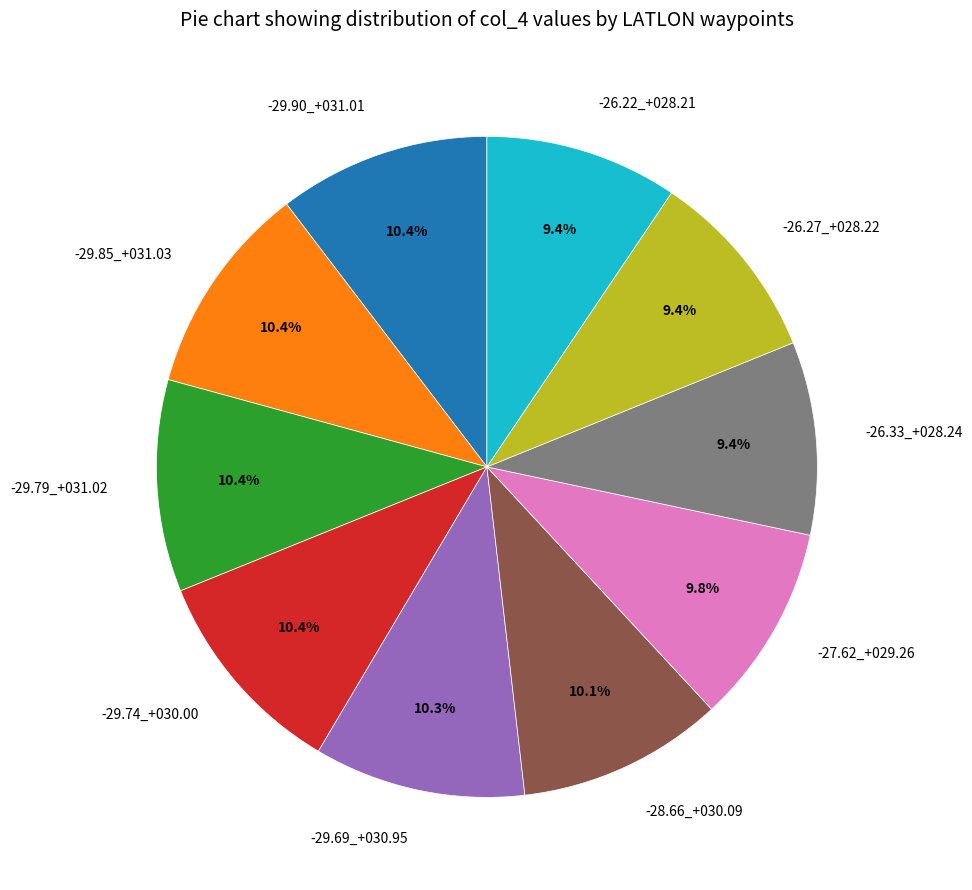

How many segments does this pie chart have?

10